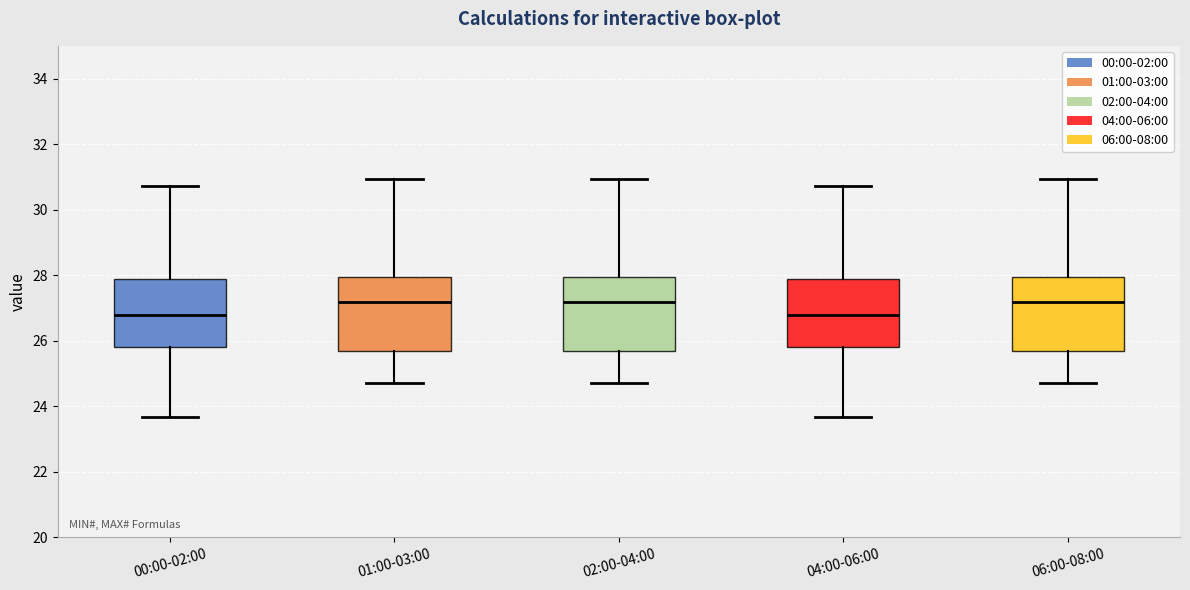

Reading left to right, read every box against the y-axis: the position of its median line, the range the box covers, and the ends of its whiskers. The values are not printed on the chart, so give them approximately, as read against the axis.

00:00-02:00: median 26.8, box 25.8 to 27.8, whiskers 23.6 to 30.8
01:00-03:00: median 27.2, box 25.8 to 28.0, whiskers 24.8 to 31.0
02:00-04:00: median 27.2, box 25.8 to 28.0, whiskers 24.8 to 31.0
04:00-06:00: median 26.8, box 25.8 to 27.8, whiskers 23.6 to 30.8
06:00-08:00: median 27.2, box 25.8 to 28.0, whiskers 24.8 to 31.0